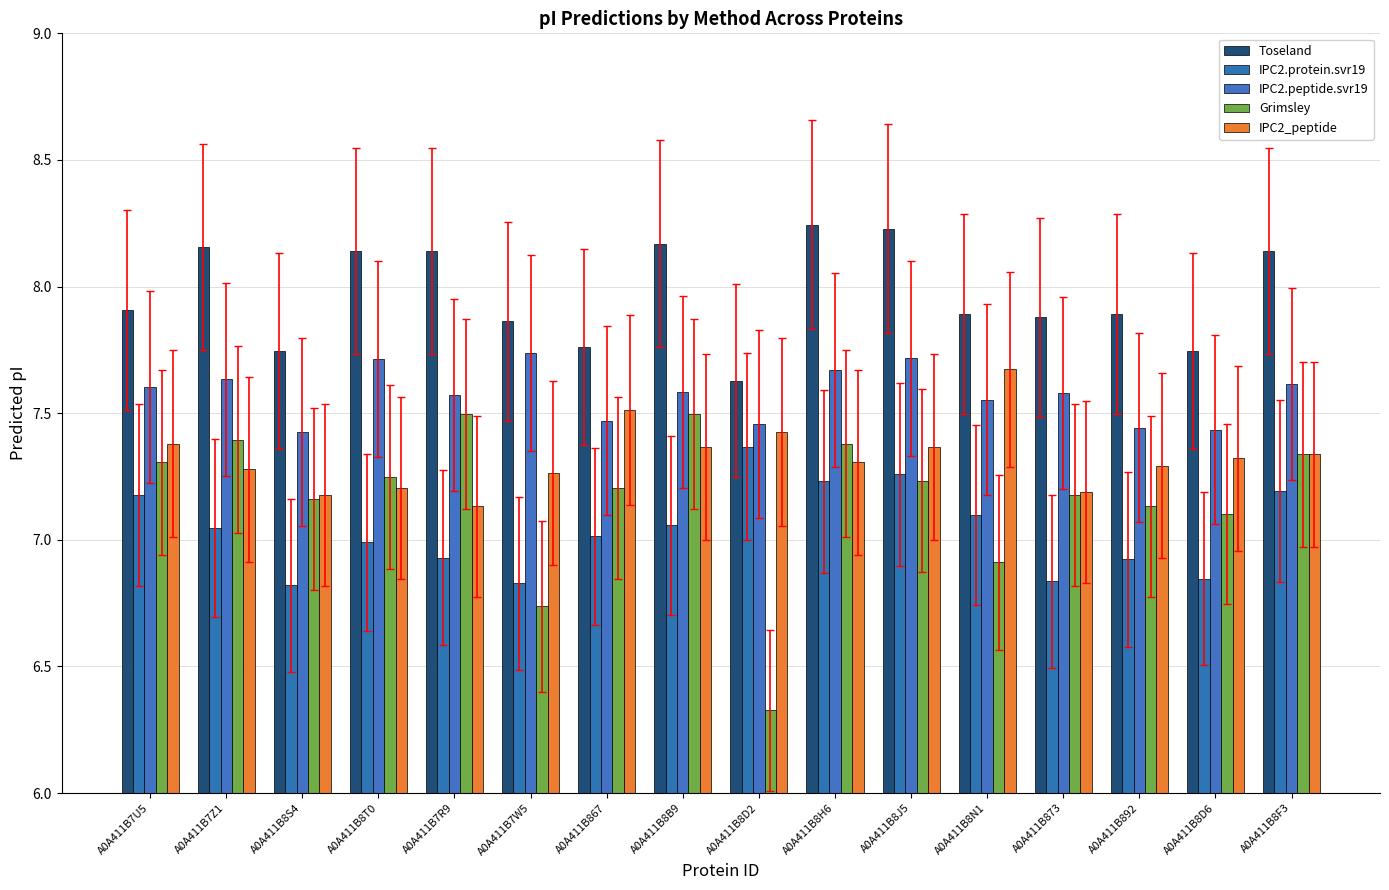

At which label does IPC2_peptide reach its minimum?

A0A411B7R9